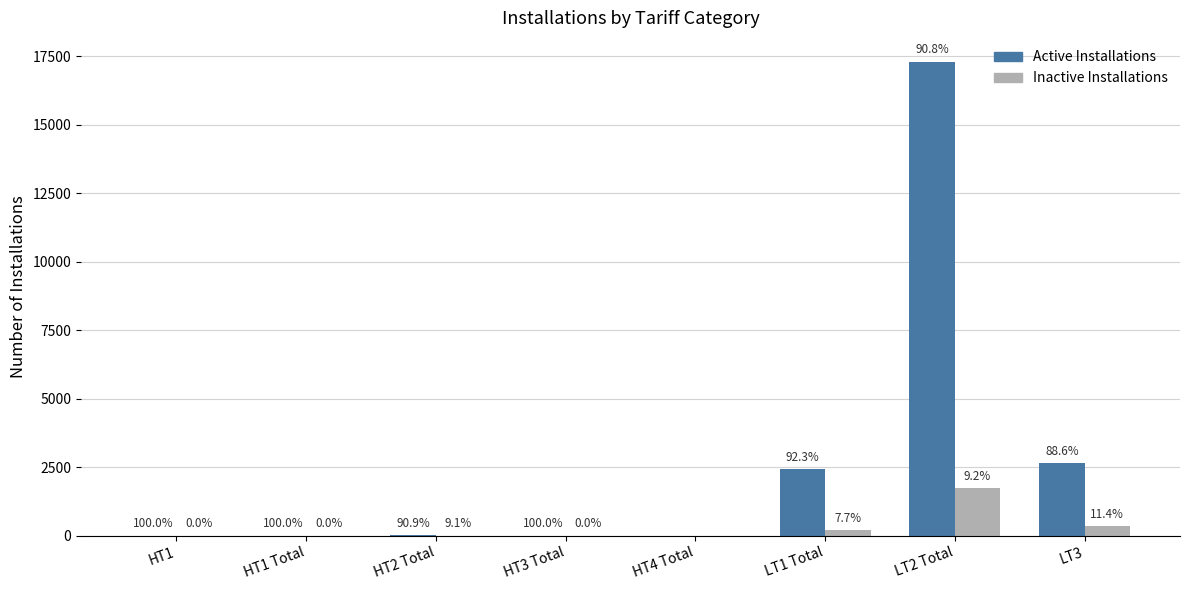

What is the difference between the Inactive Installations values at LT2 Total and HT3 Total?

1748